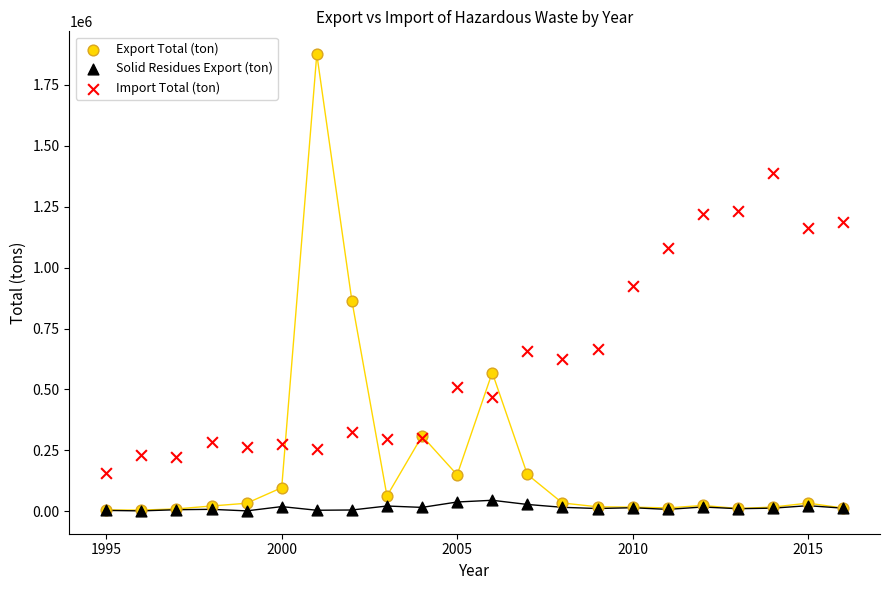

Which series contains the highest Y value?

Export Total (ton)